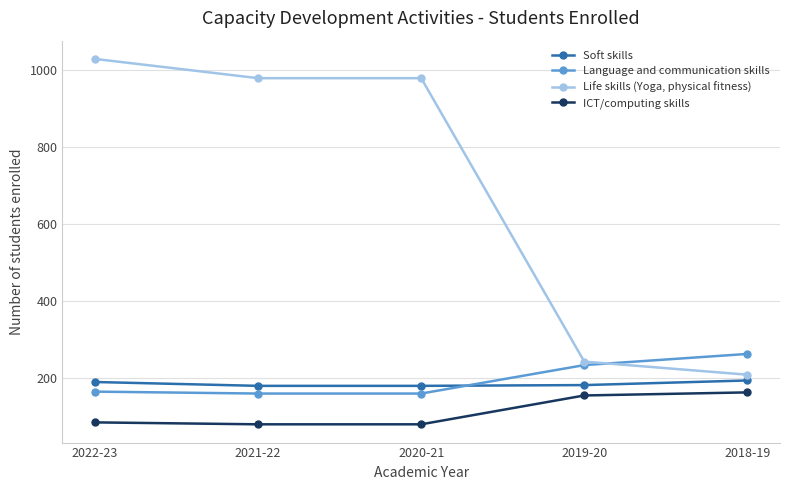

What is the sum of all Life skills (Yoga, physical fitness) values?

3442